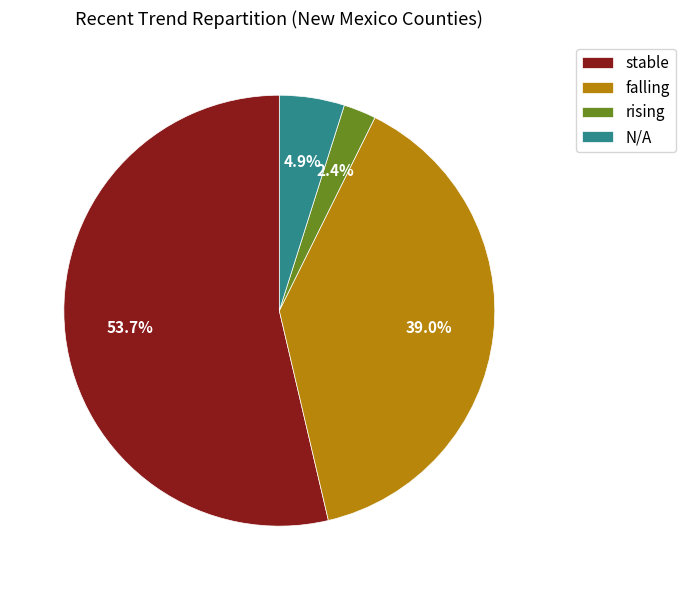

The stable slice represents 54% of the pie. True or false?

True